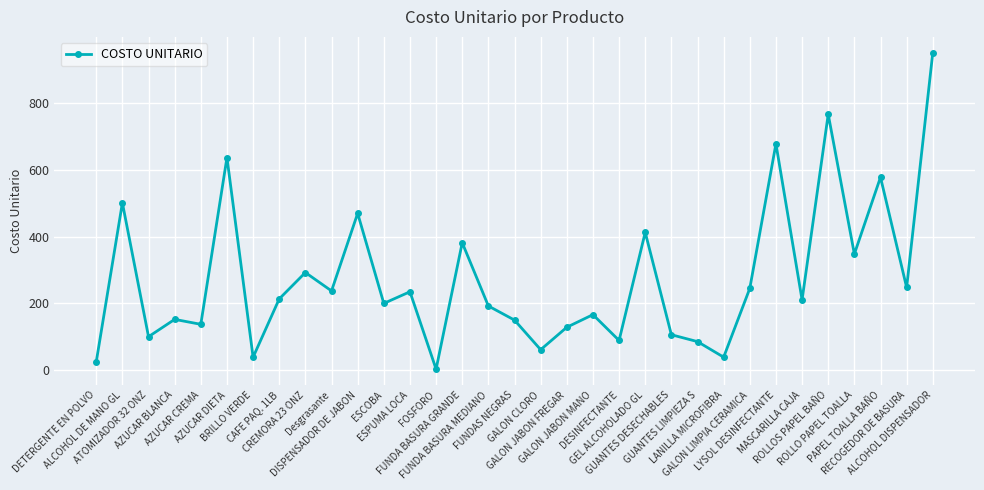

What is the average value?

275.3